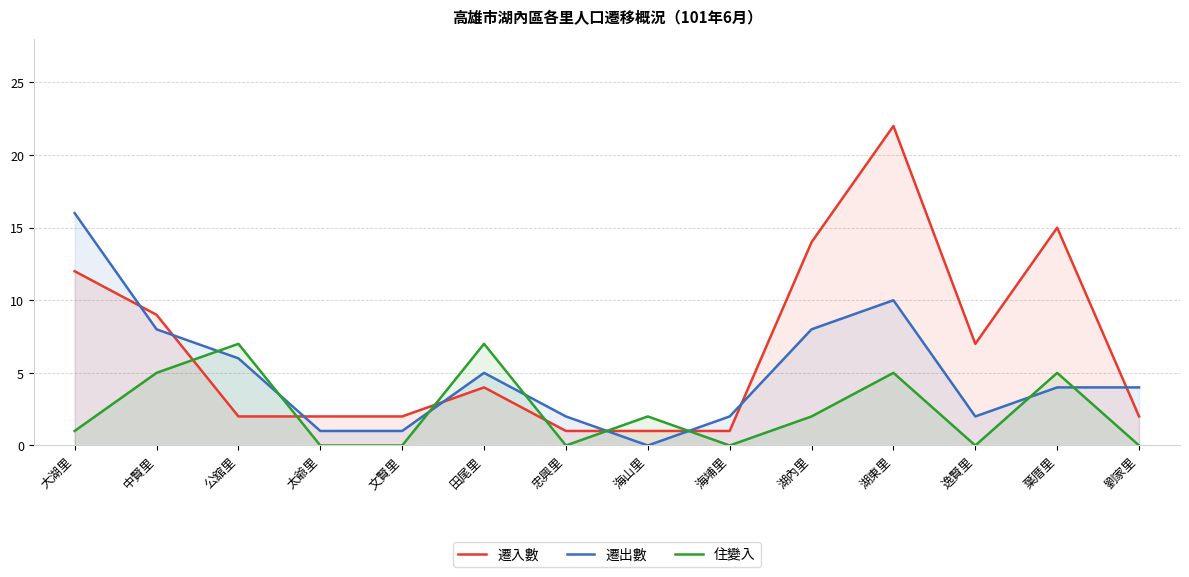

What is the label of the 4th point from the left?

太爺里